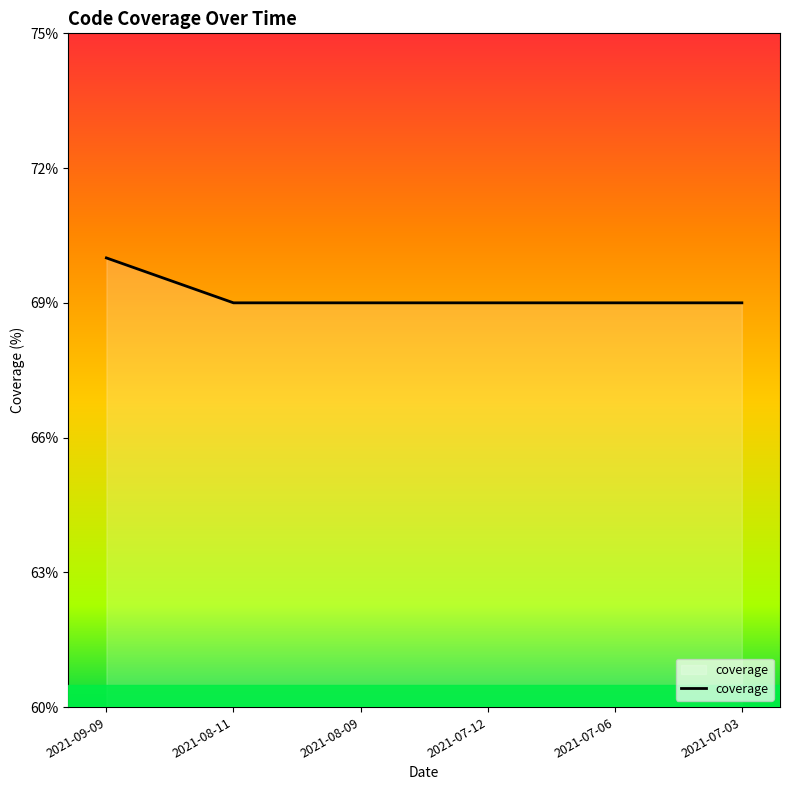

What is the sum of the values at 2021-09-09 and 2021-07-06?

139